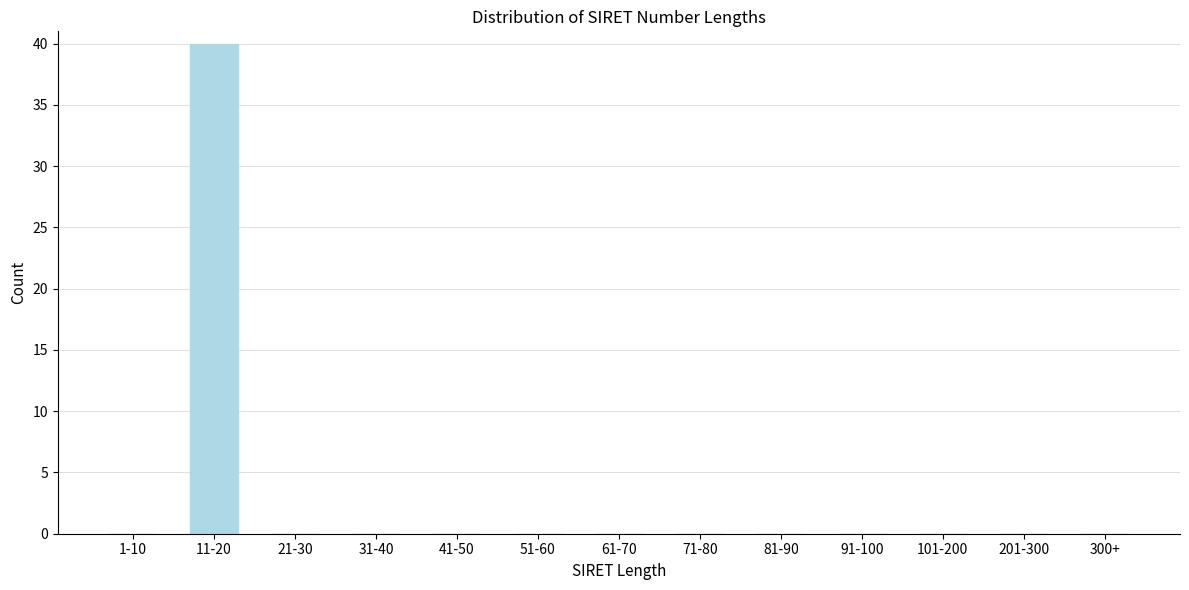

Reading left to right, what are all the values shown in this chart?

1-10=0	11-20=40	21-30=0	31-40=0	41-50=0	51-60=0	61-70=0	71-80=0	81-90=0	91-100=0	101-200=0	201-300=0	300+=0